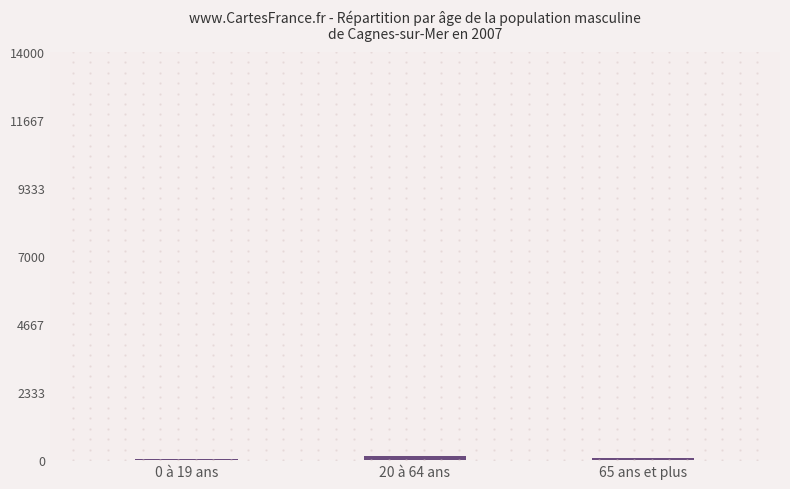

What is the change in value from 20 à 64 ans to 65 ans et plus?

-40.0